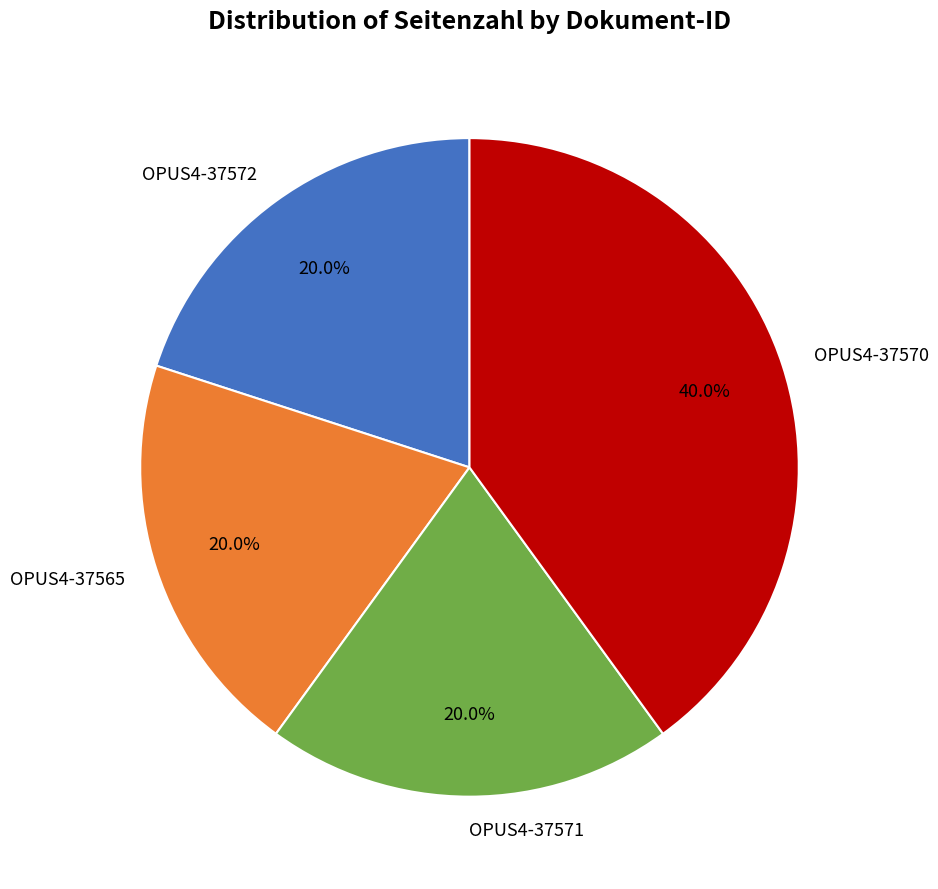

Approximately how many times larger is the value at OPUS4-37571 compared to OPUS4-37565?

1.0